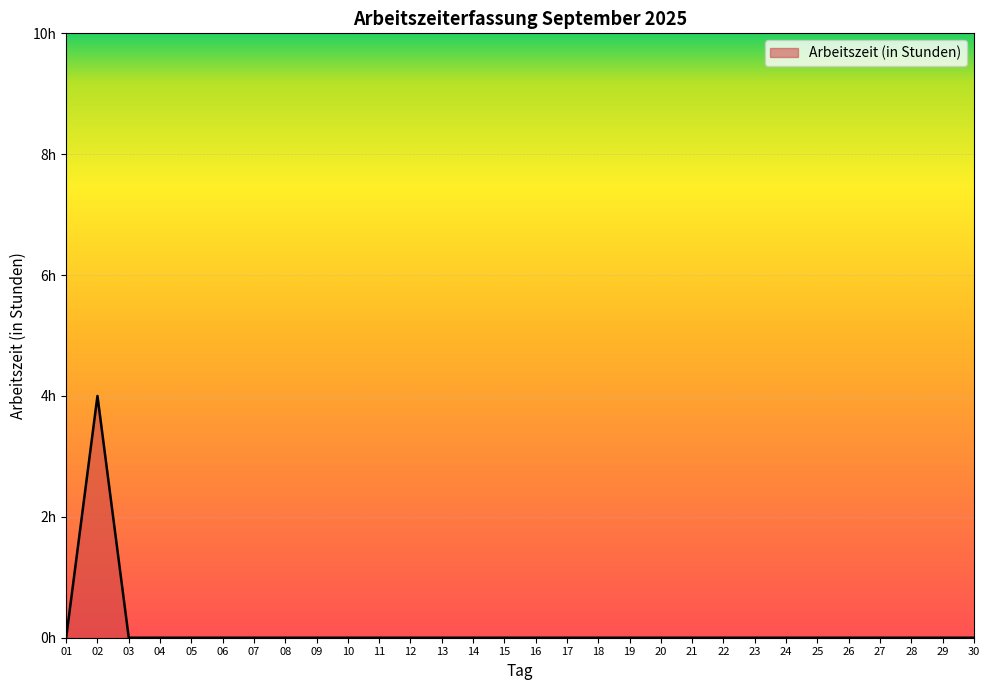

Does the chart display data point markers on the line(s)?

No